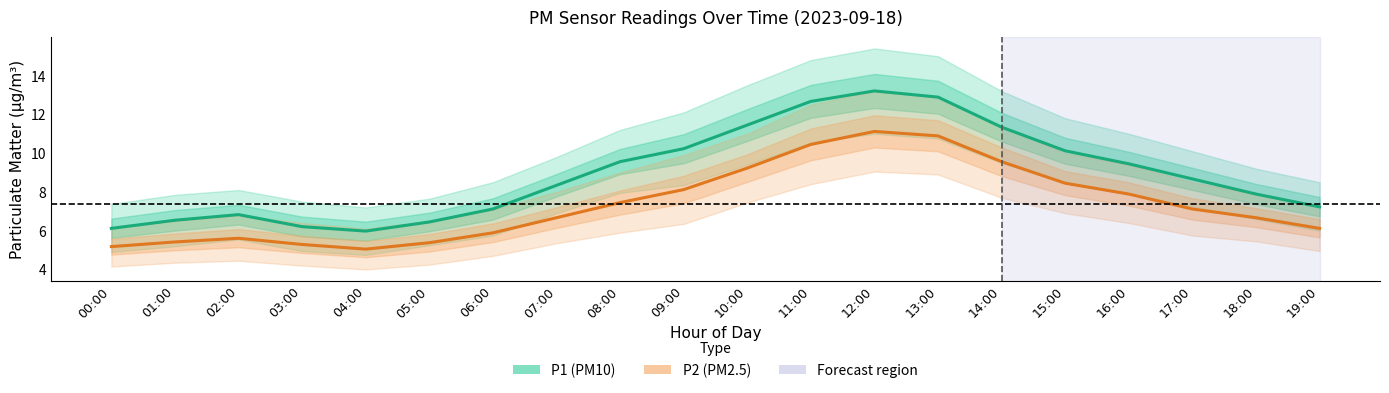

At 05:00, list the series in order from smallest to largest.

P2 (PM2.5), P1 (PM10)